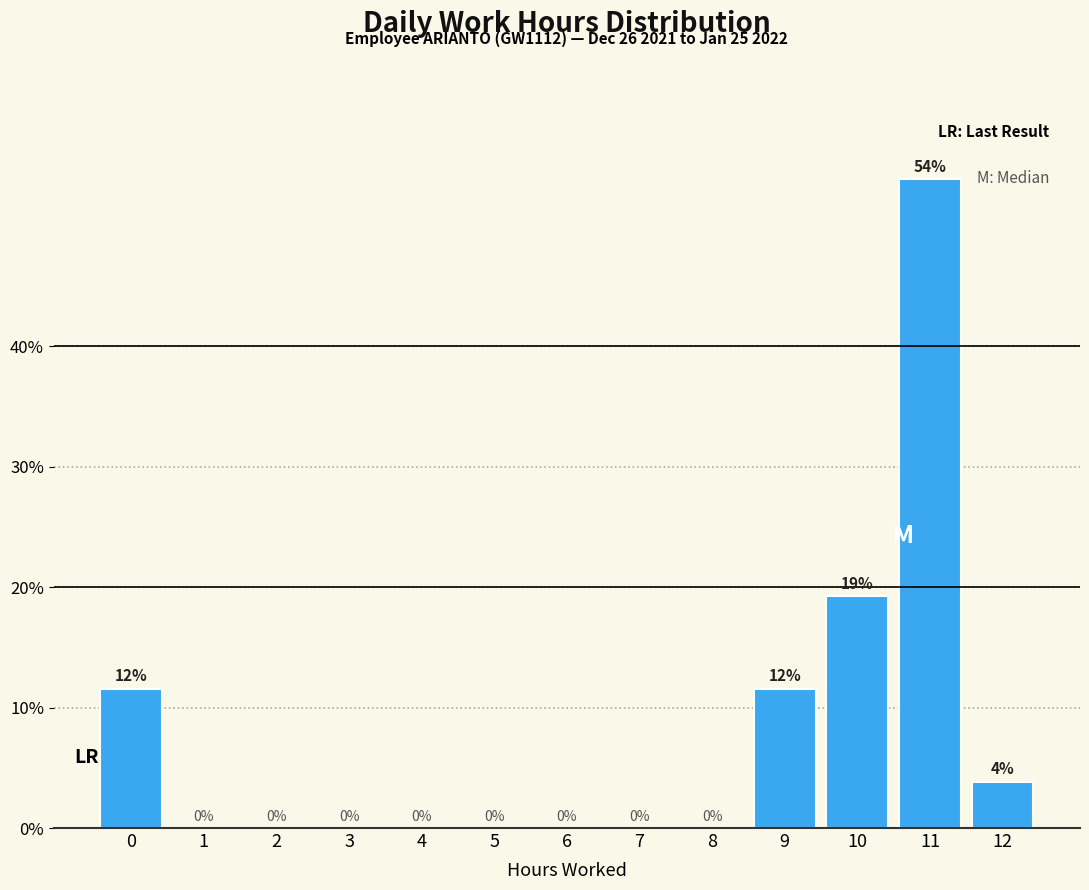

What is the greatest value displayed?

53.8